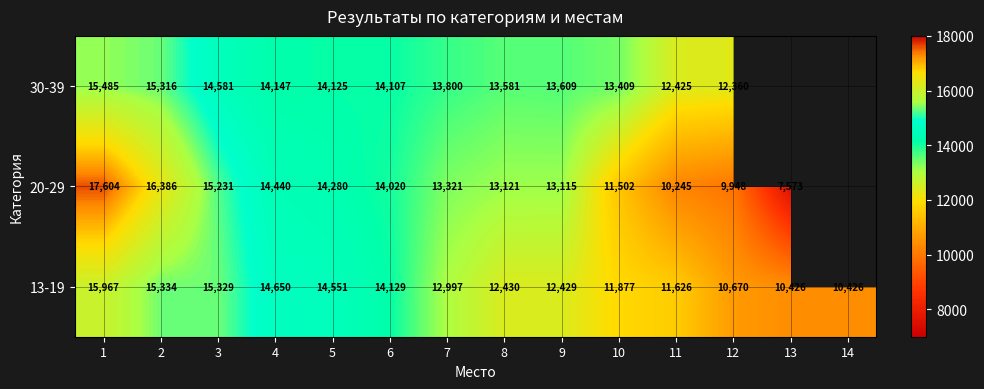

What is the minimum value shown in the chart?

7573.0